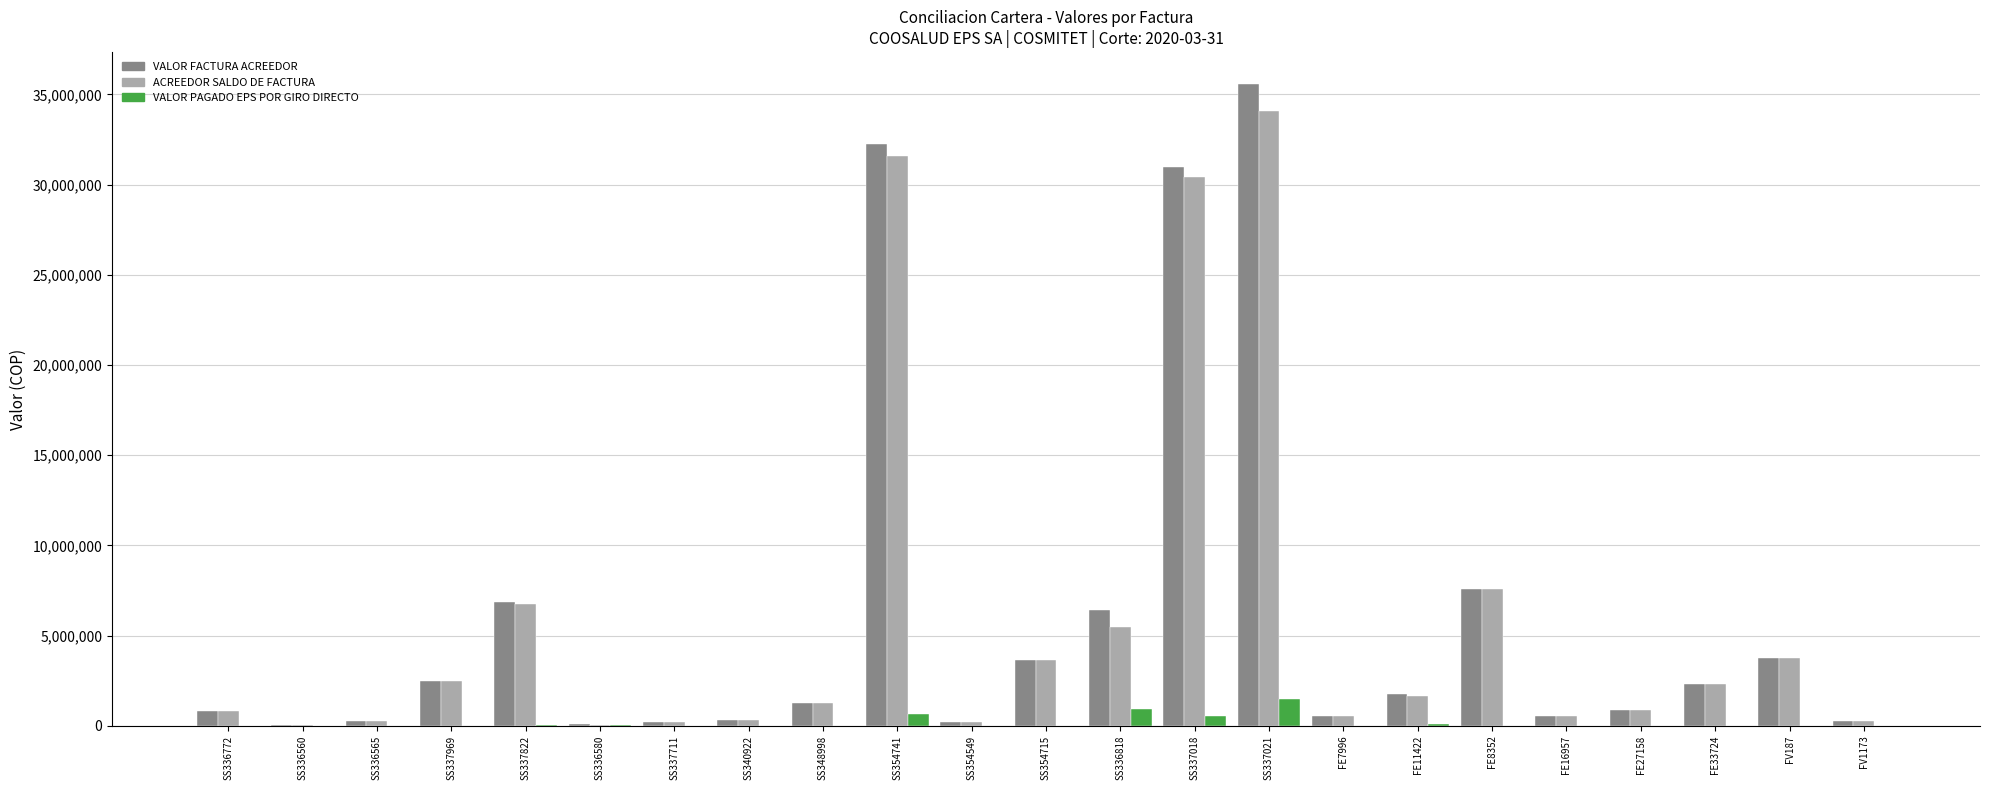

Is the value of VALOR PAGADO EPS POR GIRO DIRECTO at FE11422 greater than the value of VALOR FACTURA ACREEDOR at SS337018?

No